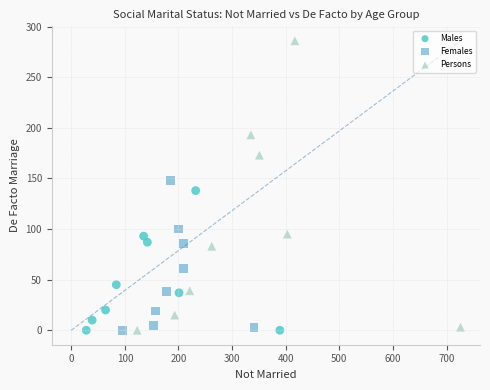

Which series has the widest spread of Y values?

Persons